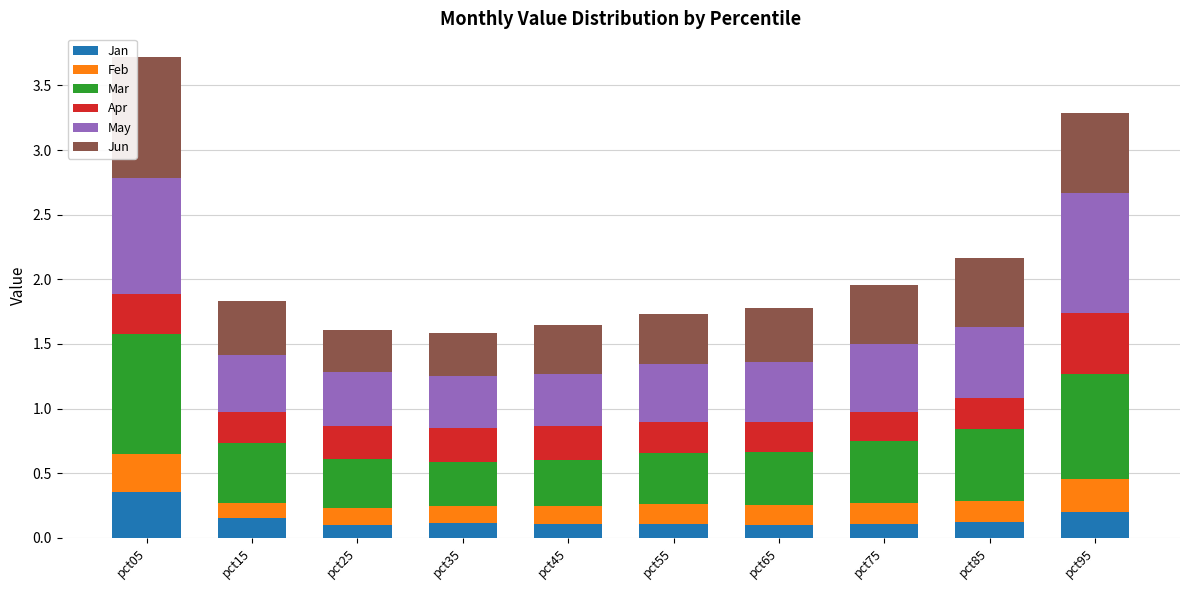

What is the total value across all series at pct75?

2.0